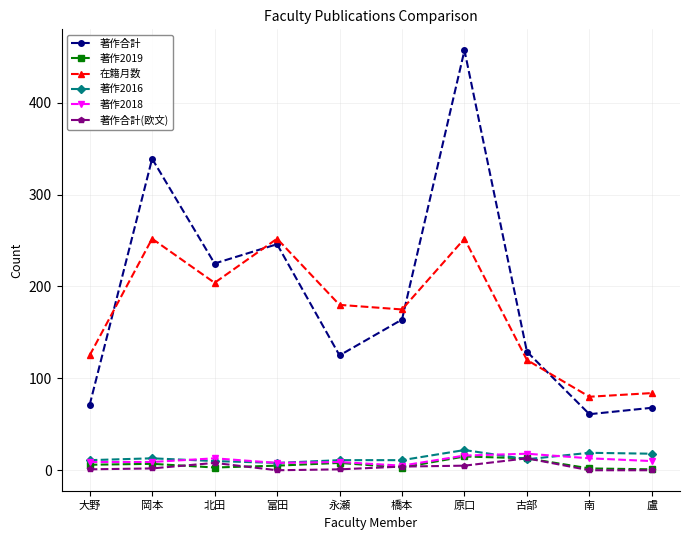

What is the sum of the 著作2016 values at 古部 and 大野?

23